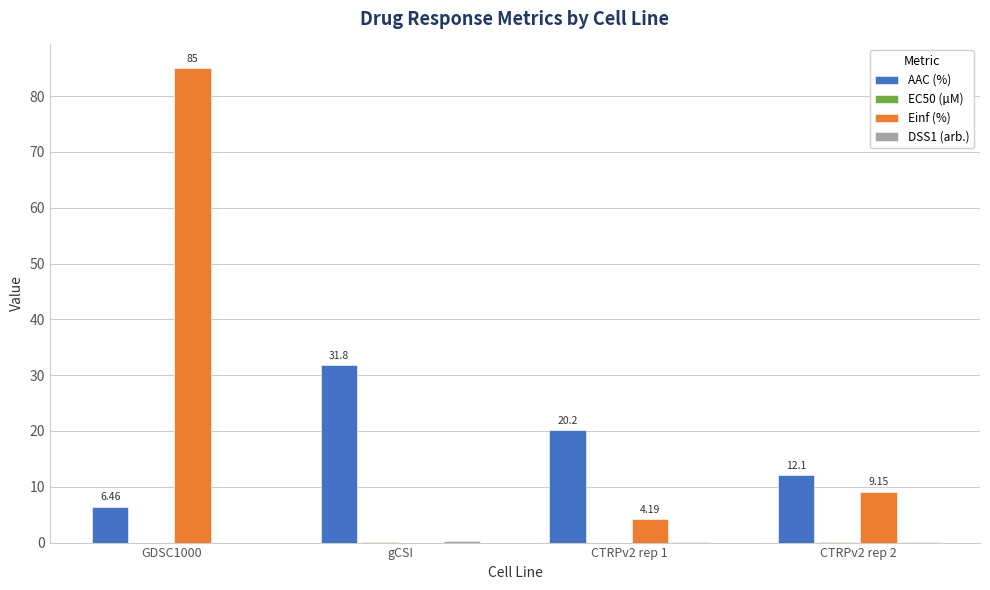

Is the value of AAC (%) at gCSI greater than the value of Einf (%) at CTRPv2 rep 1?

Yes